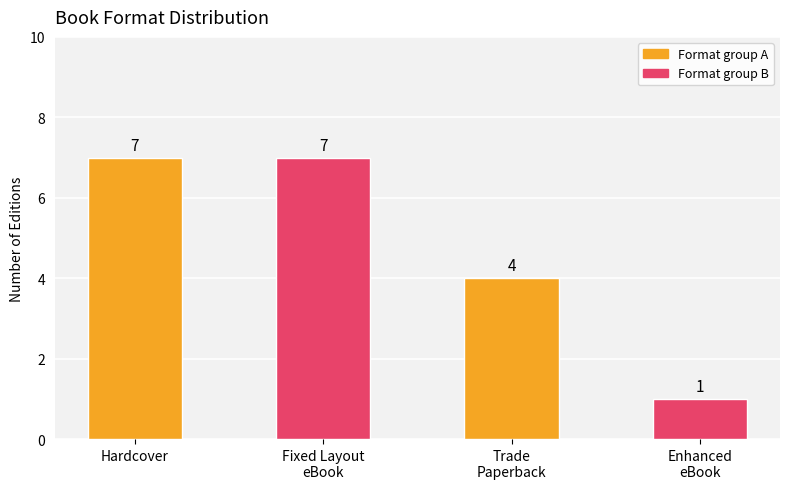

Is it true that the value at Hardcover is 10?

False